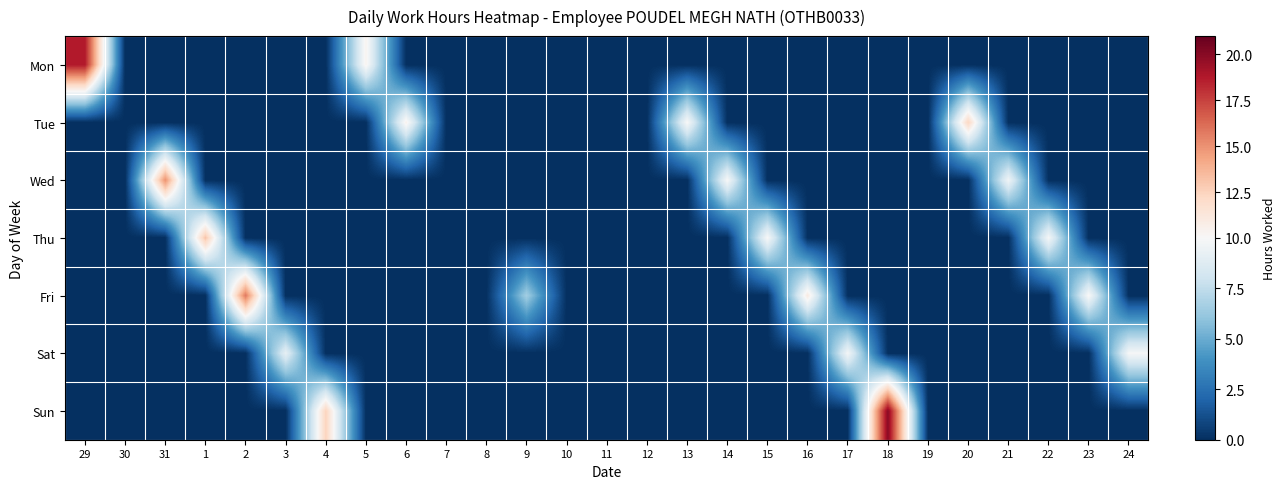

What is the total value across all series at 29?

18.8